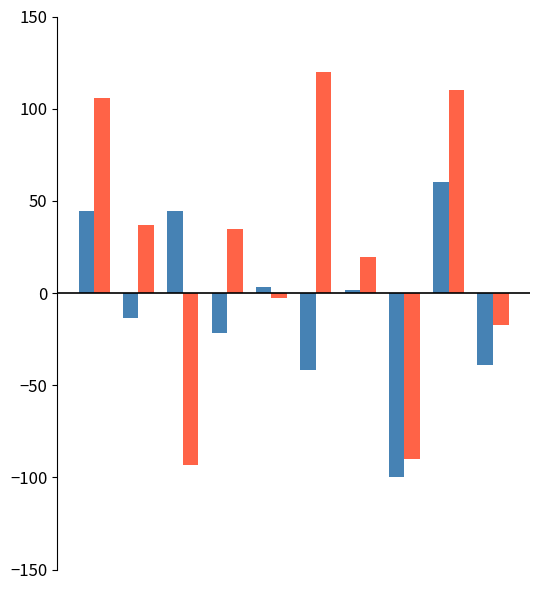

What is the smallest value displayed?

-100.0